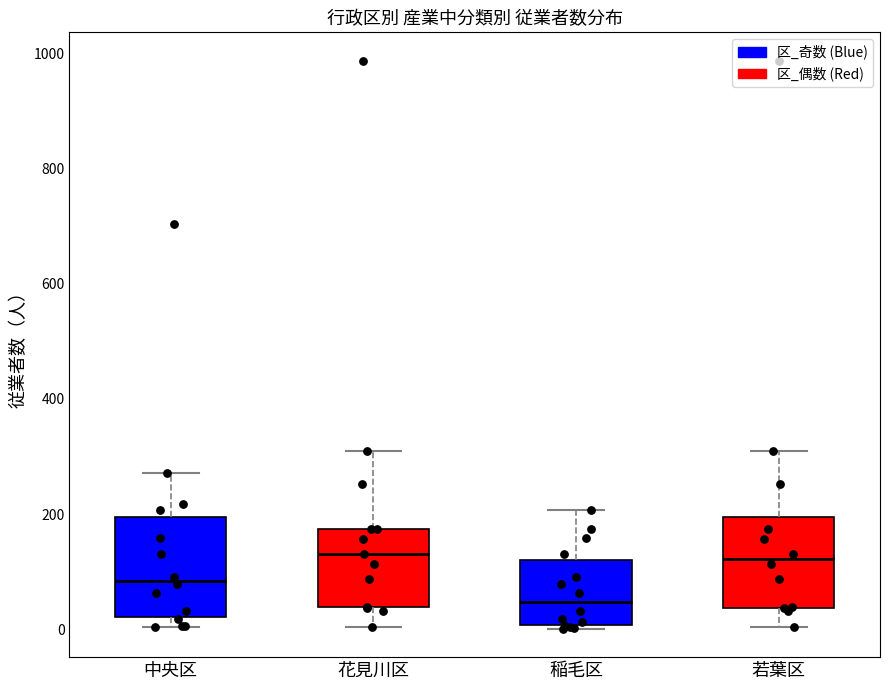

Where is the lower edge of the box for 稲毛区 on the y-axis? The values are not printed on the chart, so give them approximately, as read against the axis.

0